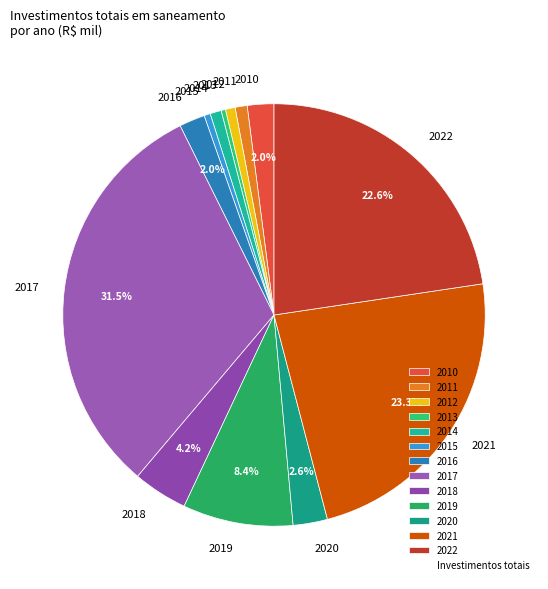

Count the number of slices in the pie.

13